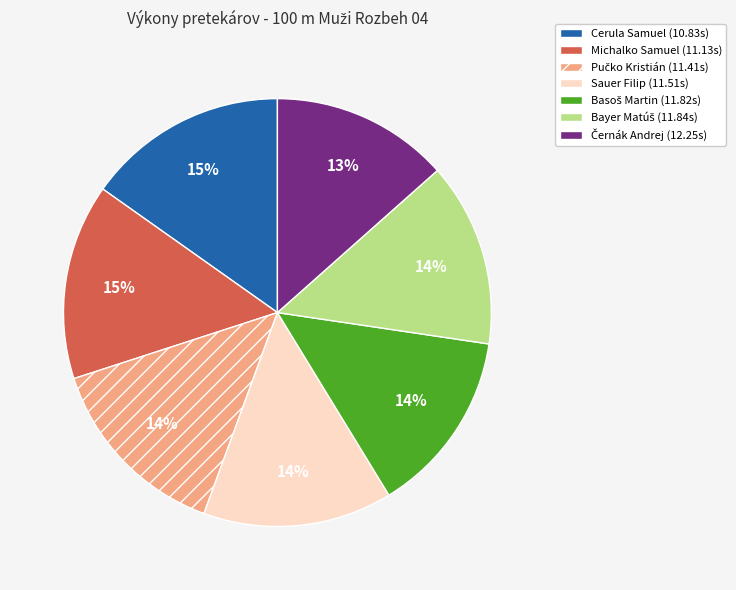

How many slices are in this pie chart?

7